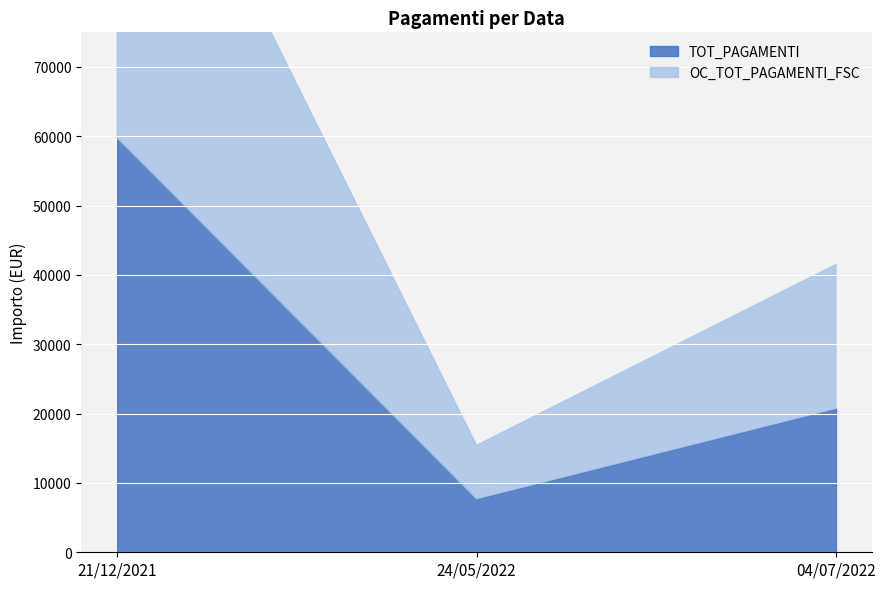

Where is OC_TOT_PAGAMENTI_FSC nearest to the value 33746?

04/07/2022